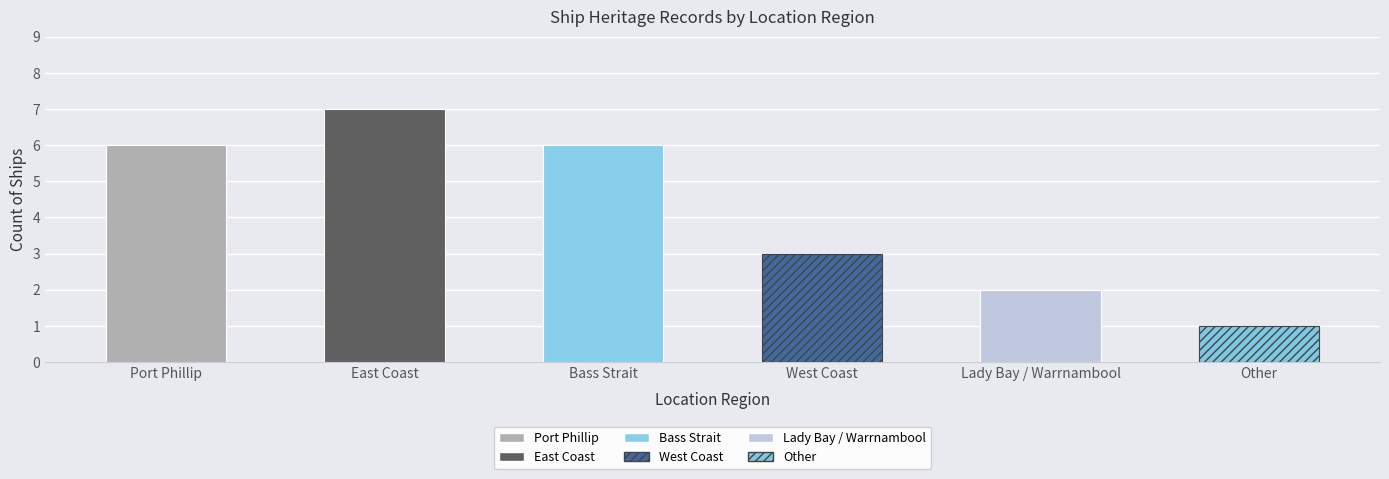

Reading left to right, what are all the values shown in this chart?

Port Phillip=6	East Coast=7	Bass Strait=6	West Coast=3	Lady Bay / Warrnambool=2	Other=1